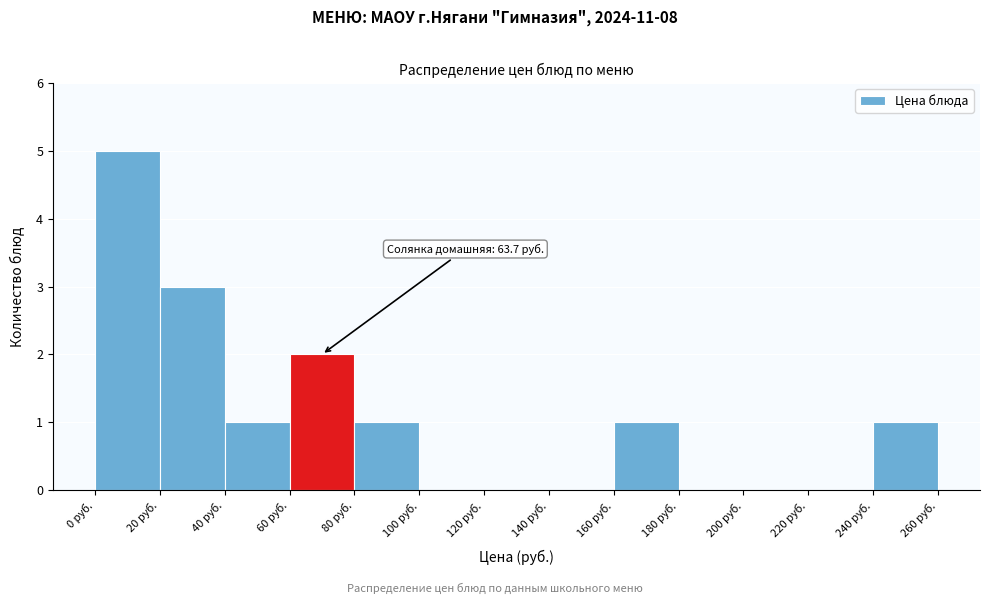

Which range on the x-axis has the tallest bar?

0 to 20